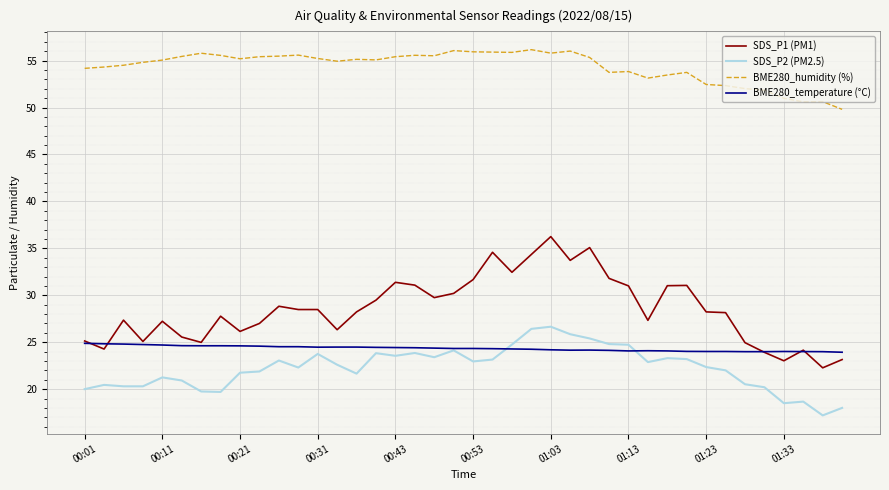

Which series has the largest total across all categories?

BME280_humidity (%)